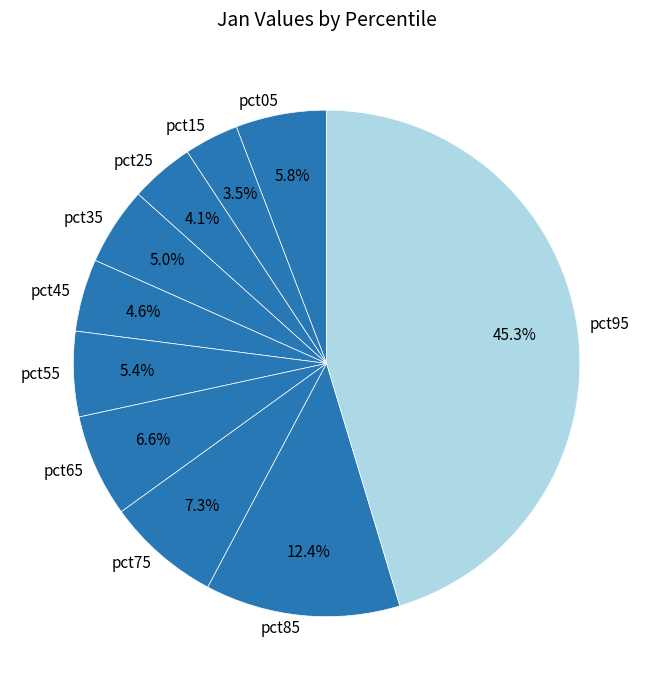

Is it true that pct75 is 7% of the pie?

True